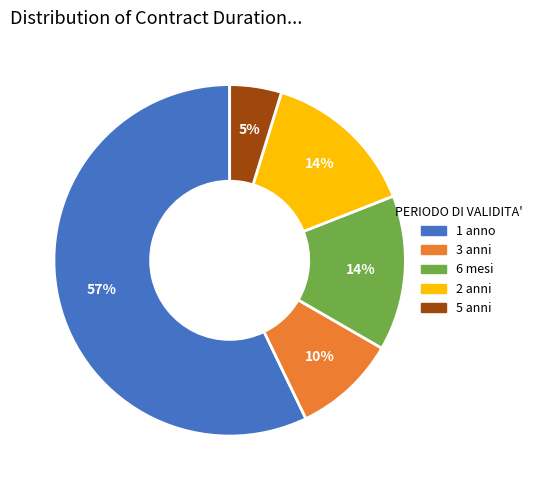

Is it true that 2 anni is 1% of the pie?

False